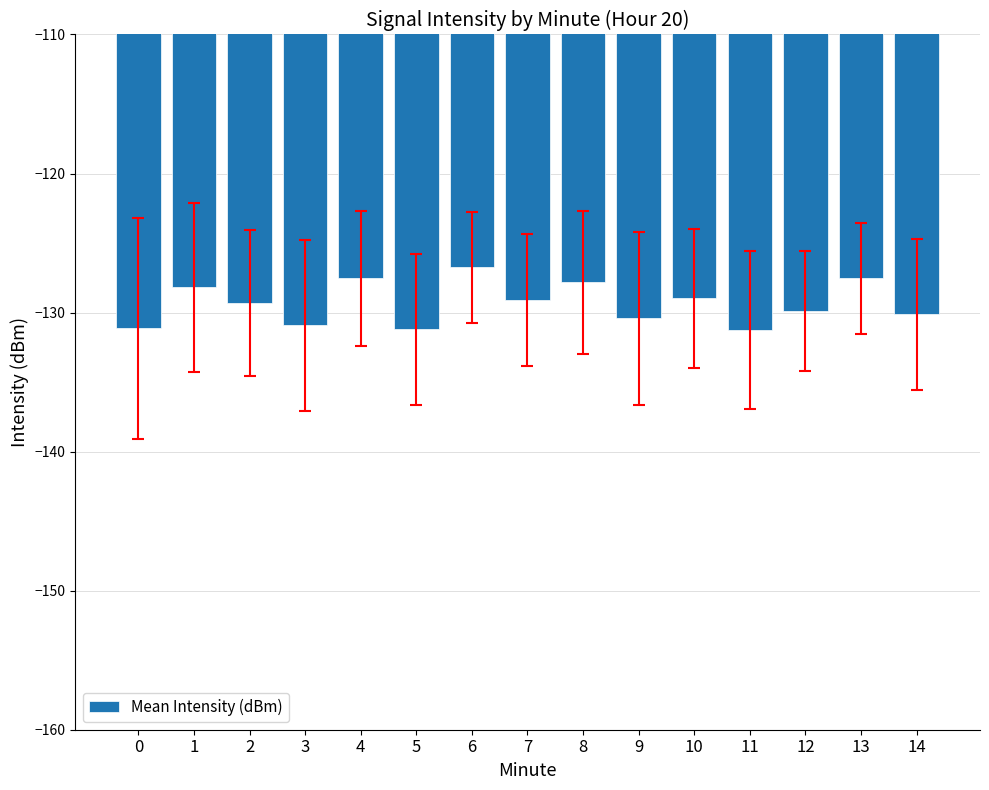

What is the minimum value shown in the chart?

-131.2